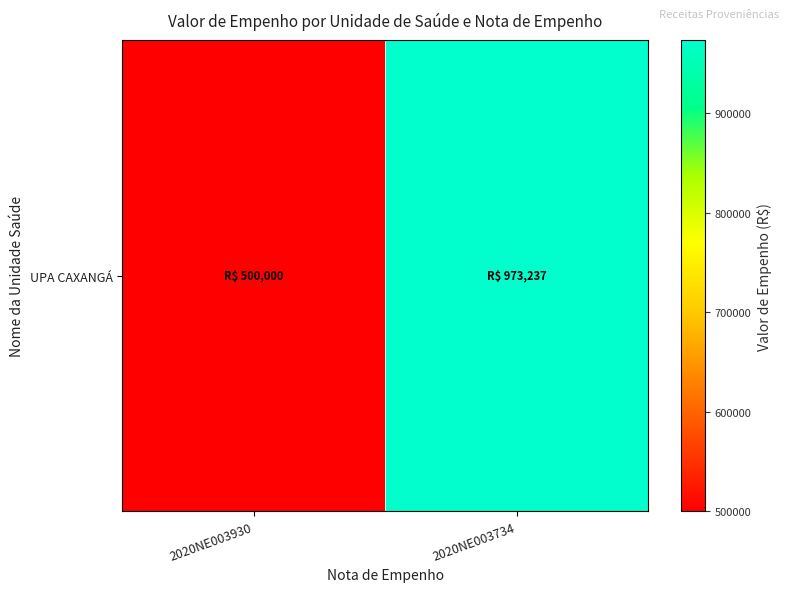

Where does the data first go above 973236?

2020NE003734